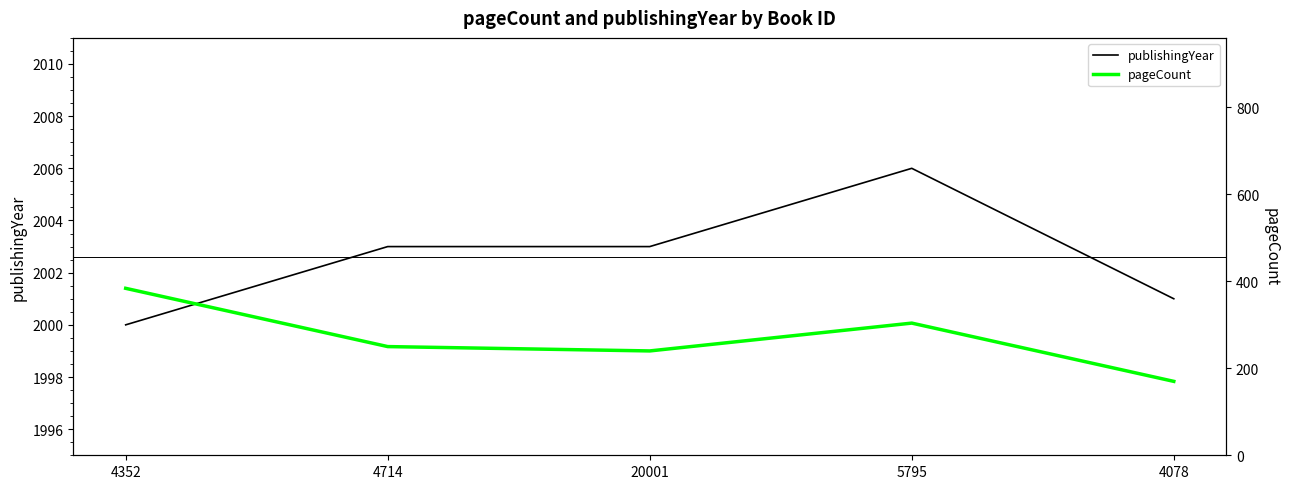

What are all the series names shown in the legend?

publishingYear, pageCount